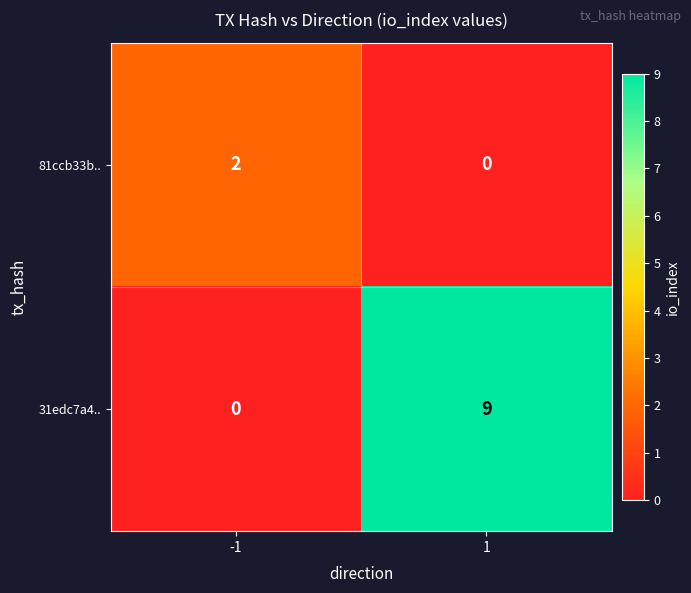

List the labels in order of 81ccb33b.. value, smallest first.

1, -1